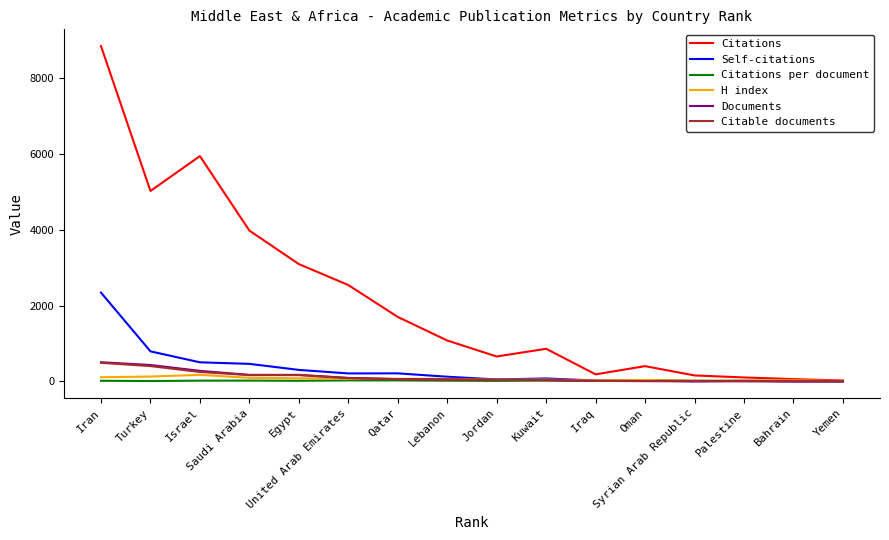

Between Saudi Arabia and Syrian Arab Republic, which series saw the biggest shift?

Citations